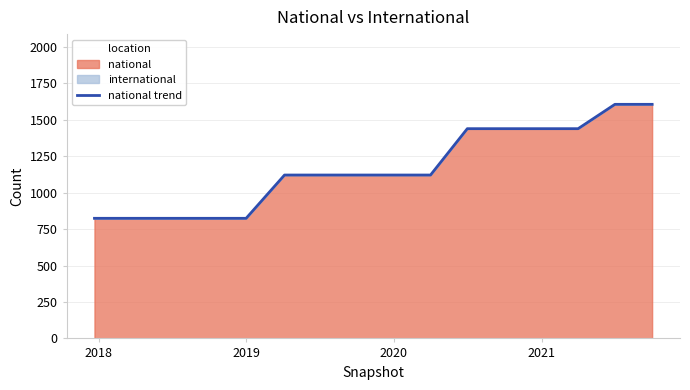

What is the difference between the maximum and minimum values?

782